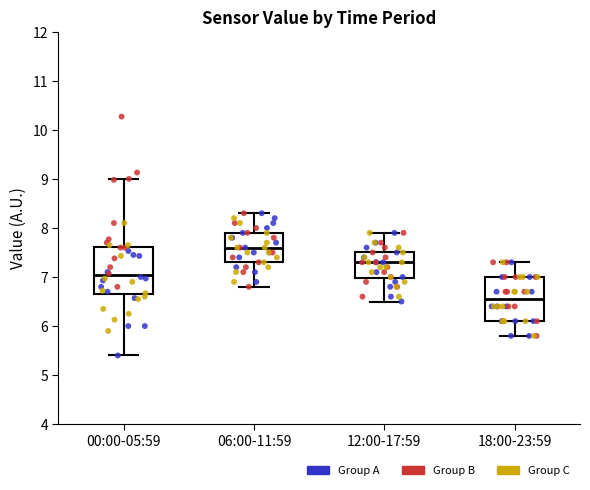

Reading left to right, read every box against the y-axis: the position of its median line, the range the box covers, and the ends of its whiskers. The values are not printed on the chart, so give them approximately, as read against the axis.

00:00-05:59: median 7.0, box 6.7 to 7.6, whiskers 5.4 to 9.0
06:00-11:59: median 7.6, box 7.3 to 7.9, whiskers 6.8 to 8.3
12:00-17:59: median 7.3, box 7.0 to 7.5, whiskers 6.5 to 7.9
18:00-23:59: median 6.6, box 6.1 to 7.0, whiskers 5.8 to 7.3